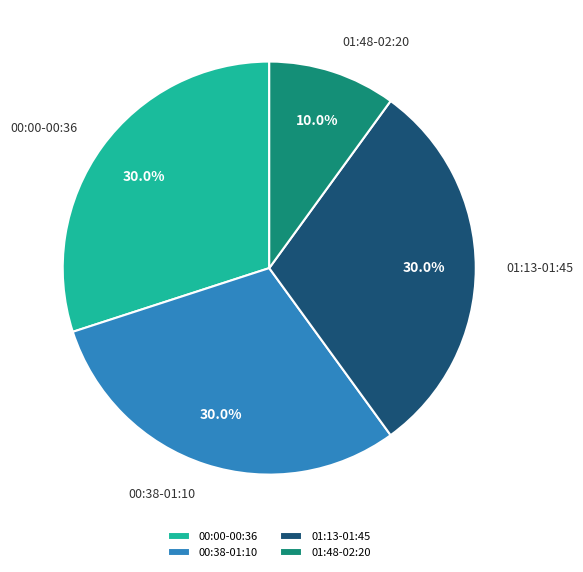

What is the smallest slice in the pie chart?

01:48-02:20